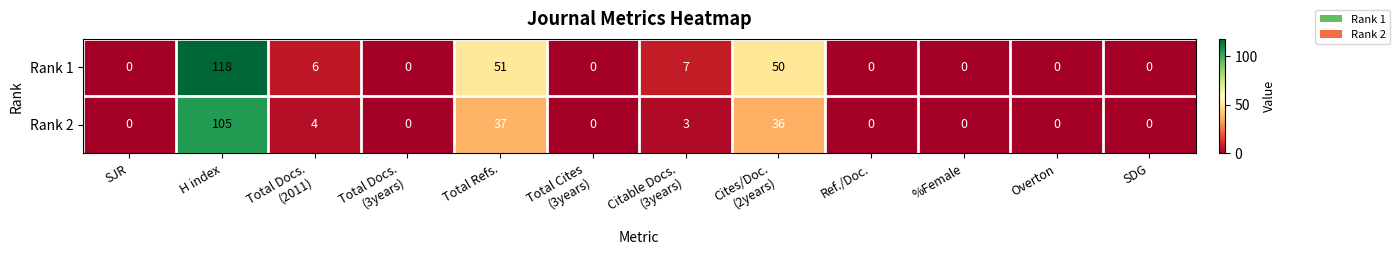

Reading left to right, extract all data points from this chart.

Rank 1: 0	118	6	0	51	0	7	50	0	0	0	0
Rank 2: 0	105	4	0	37	0	3	36	0	0	0	0